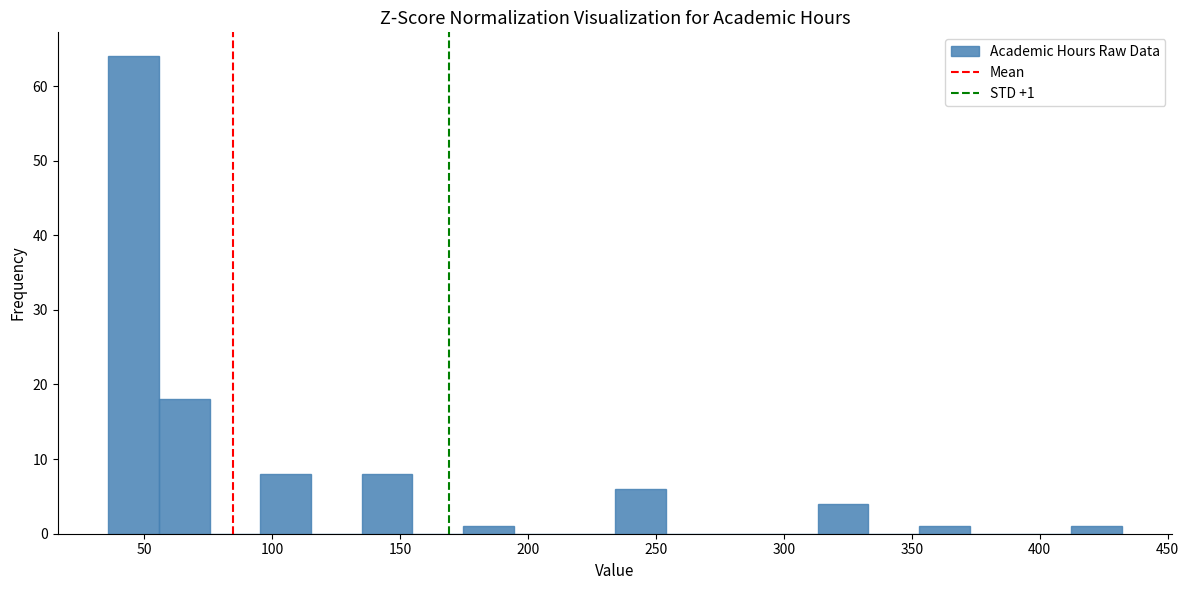

Read against the x-axis, roughly where is the centre of the tallest bar?

45